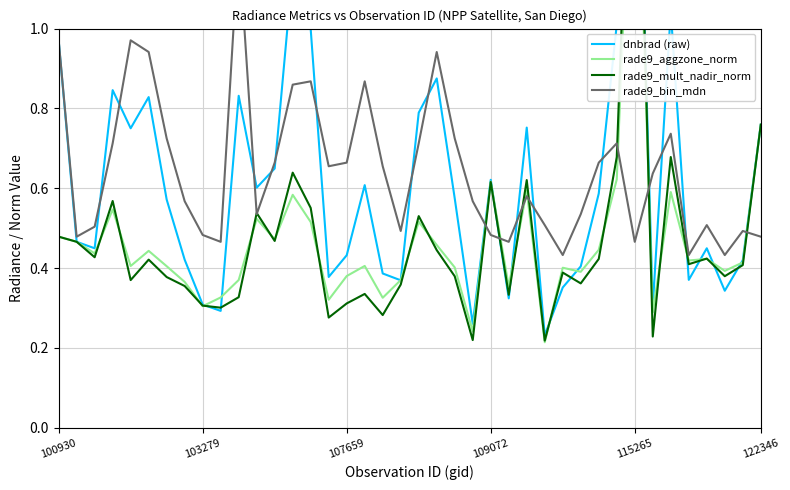

At which category does the chart reach its minimum across all series?

27